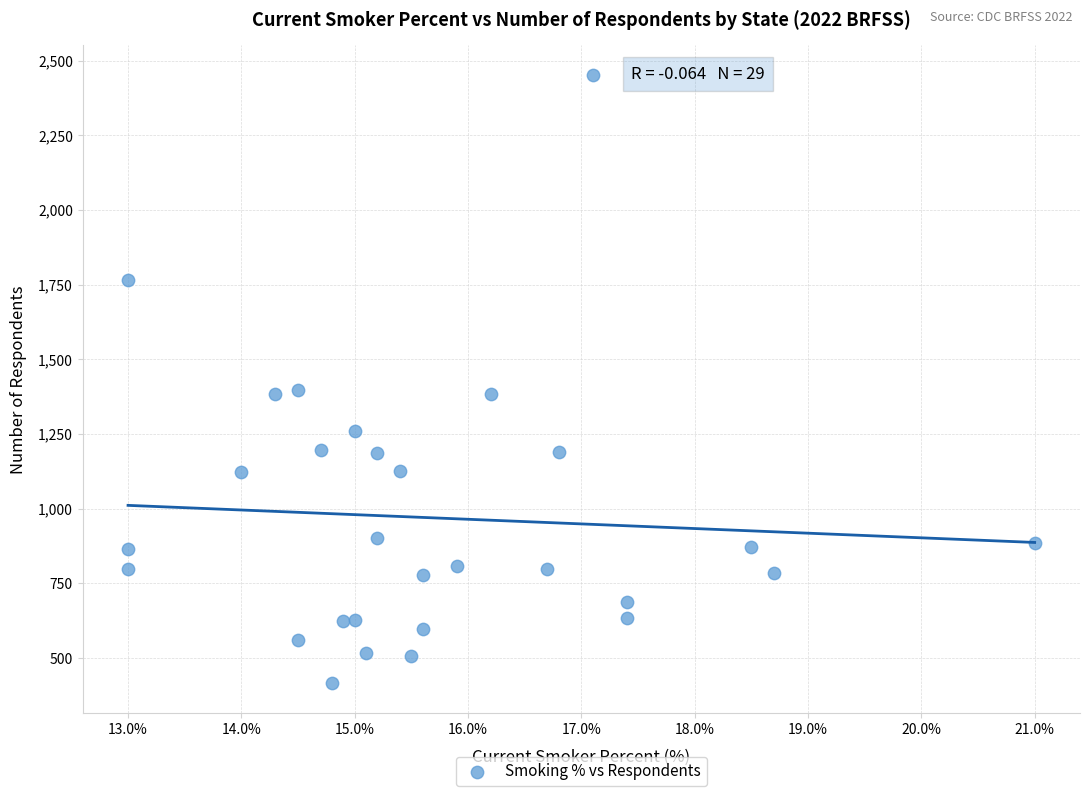

What is the range of Y values (max minus min)?

2034